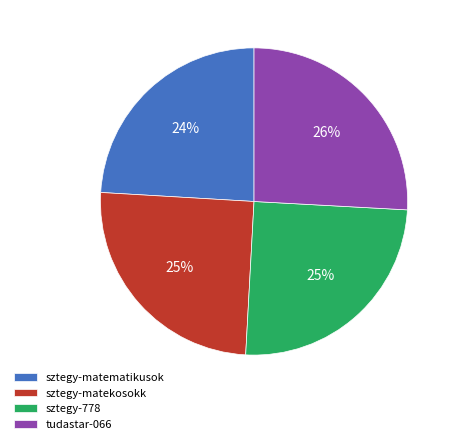

Is the sum of sztegy-matematikusok and sztegy-matekosokk greater than half?

No